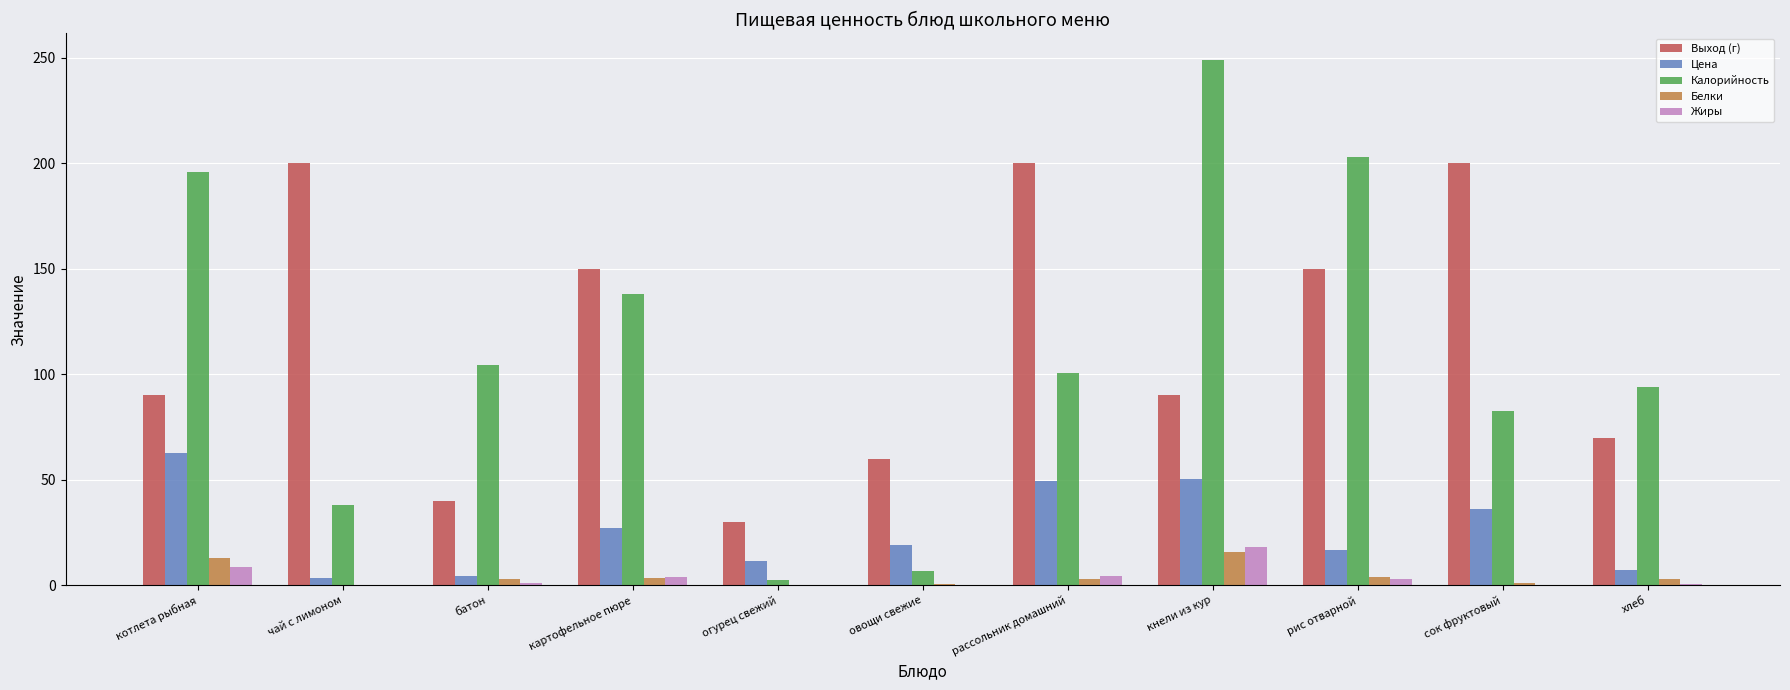

How many values in the Калорийность series exceed 100?

6